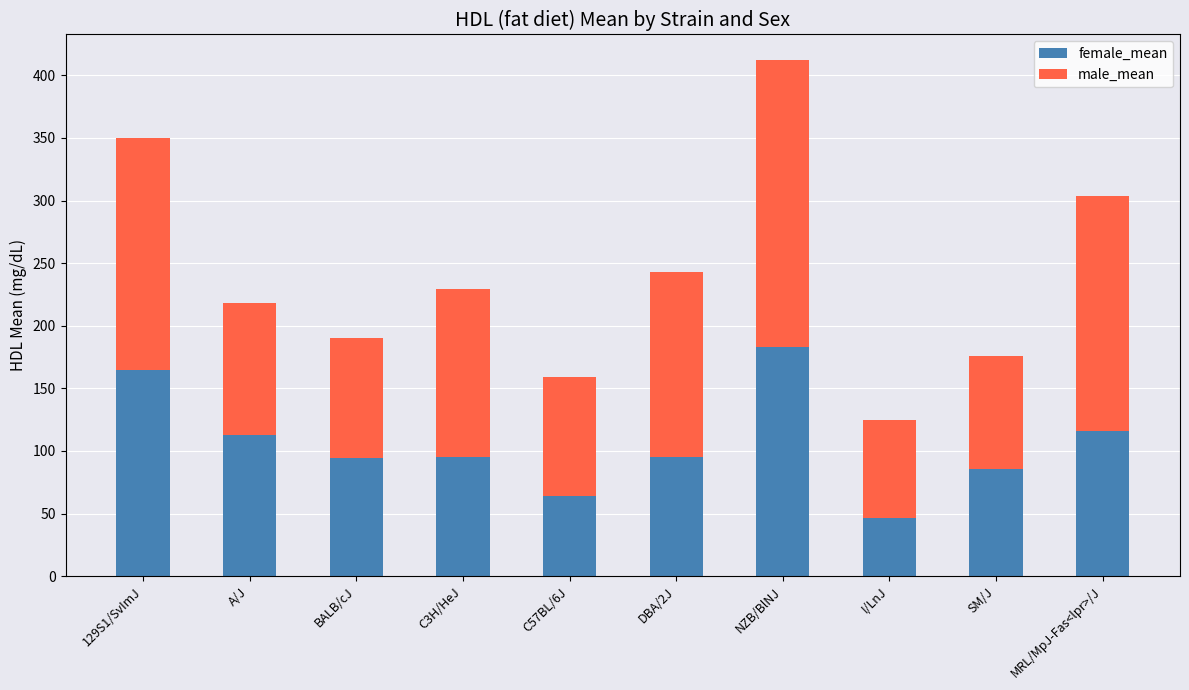

What is the total value across all series at C57BL/6J?

158.9